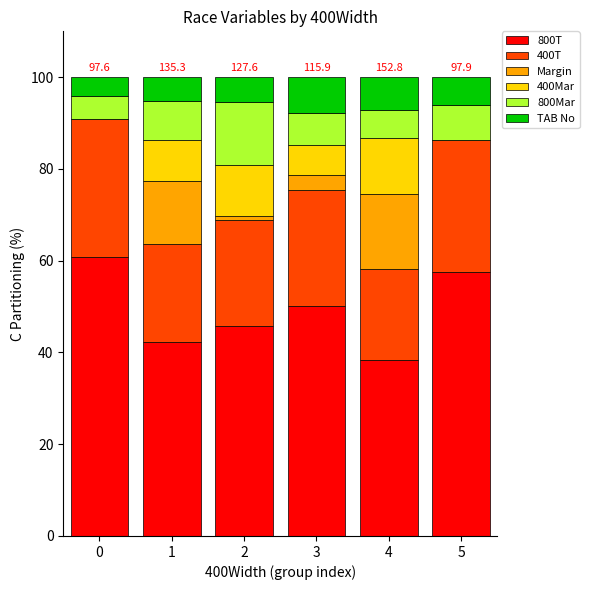

What is the highest value of the 800T series?

60.8